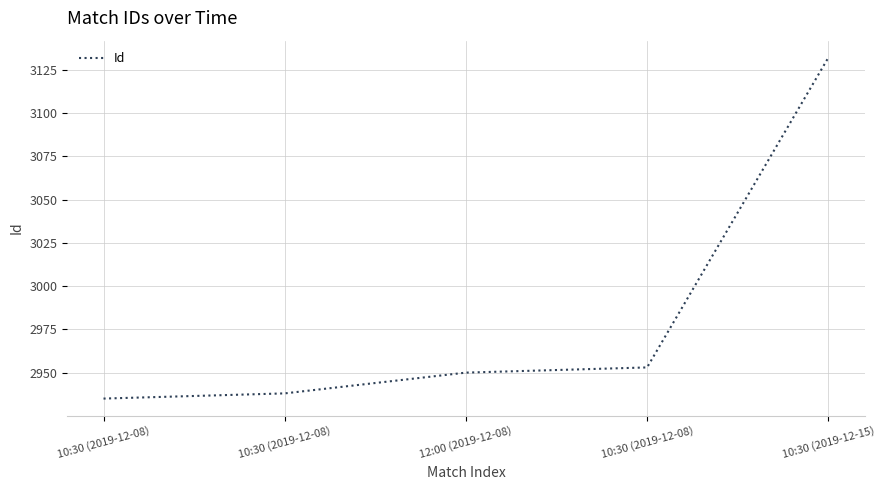

Which has a higher value, 12:00 (2019-12-08) or 10:30 (2019-12-08)?

12:00 (2019-12-08)